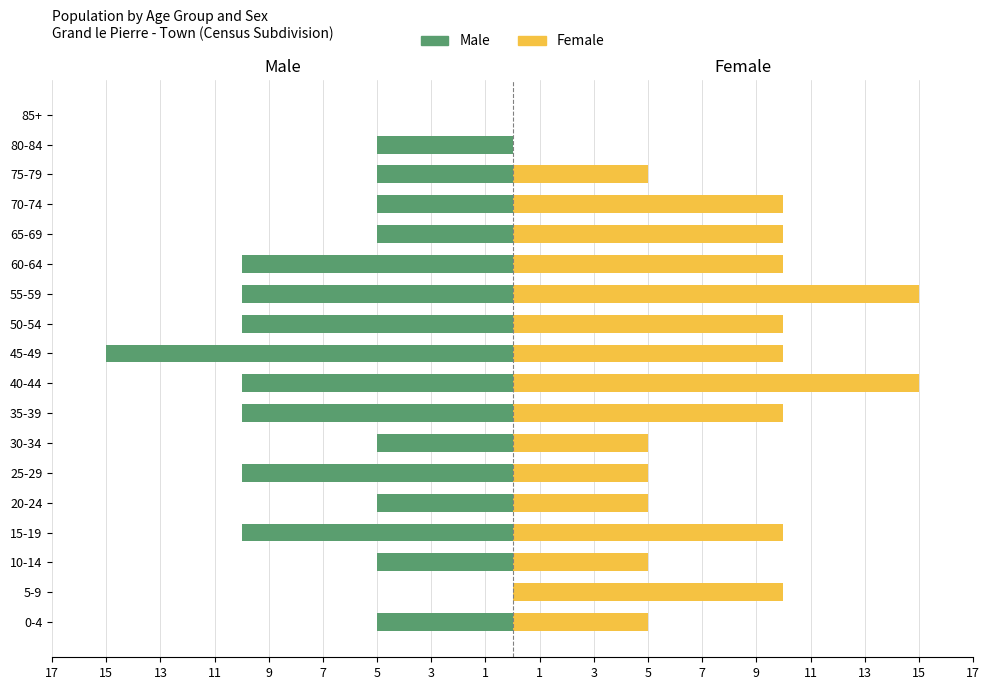

What is the difference between the highest and lowest values at 20-24?

10